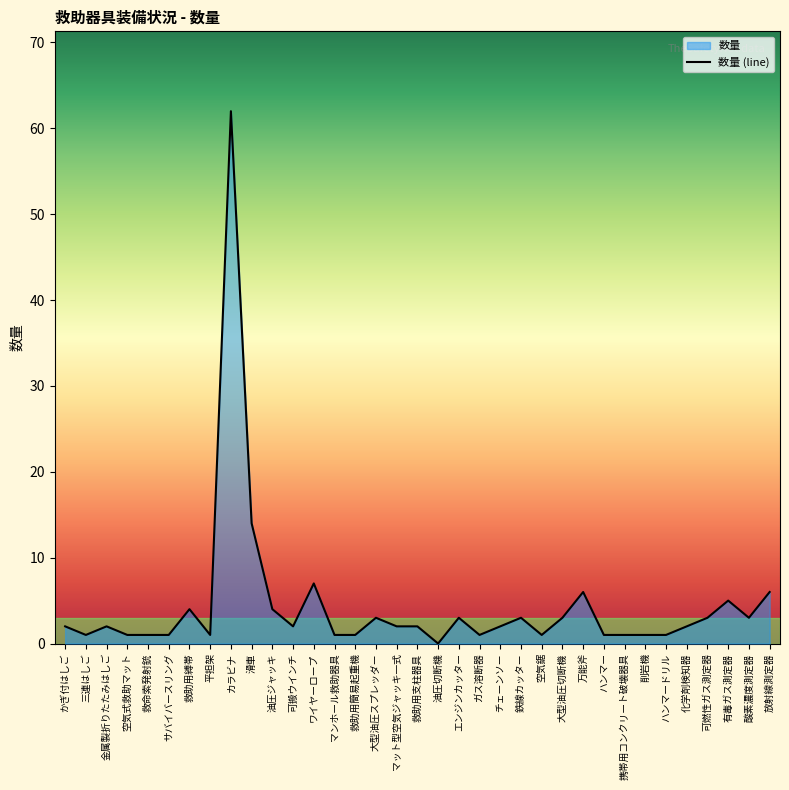

What is the label of the 19th point from the right?

マット型空気ジャッキ一式